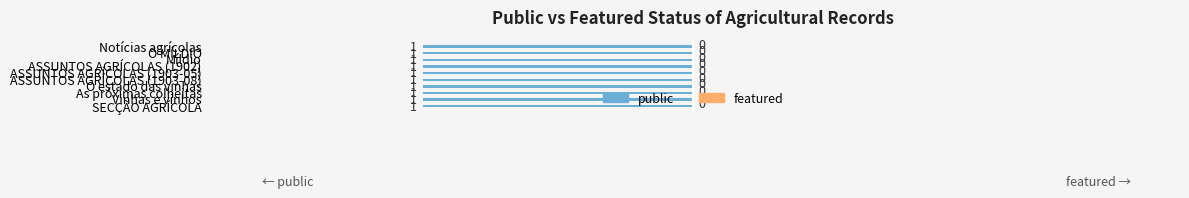

What is the maximum value shown in the chart?

1